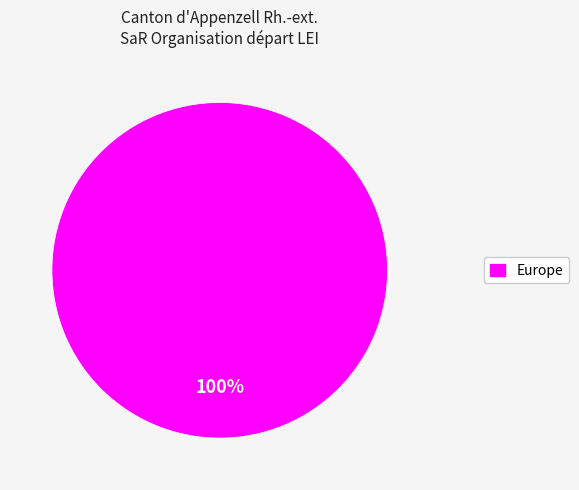

Rank the categories by value from highest to lowest.

Europe